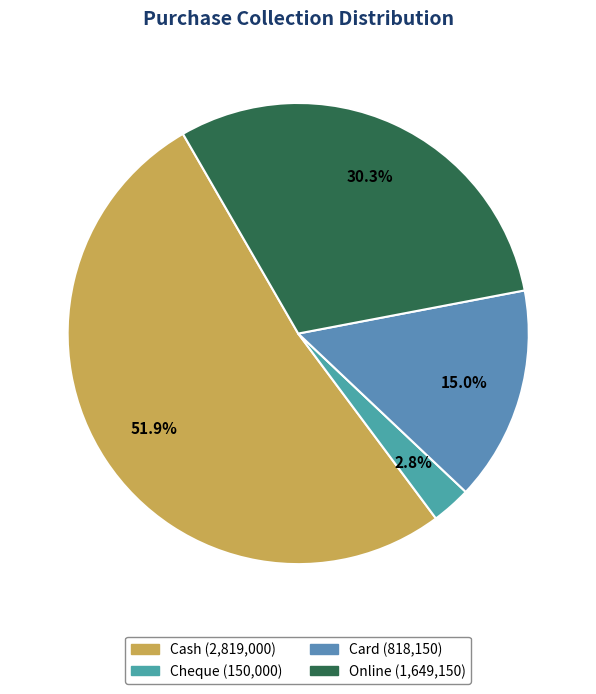

Is Cheque the majority of the pie?

No